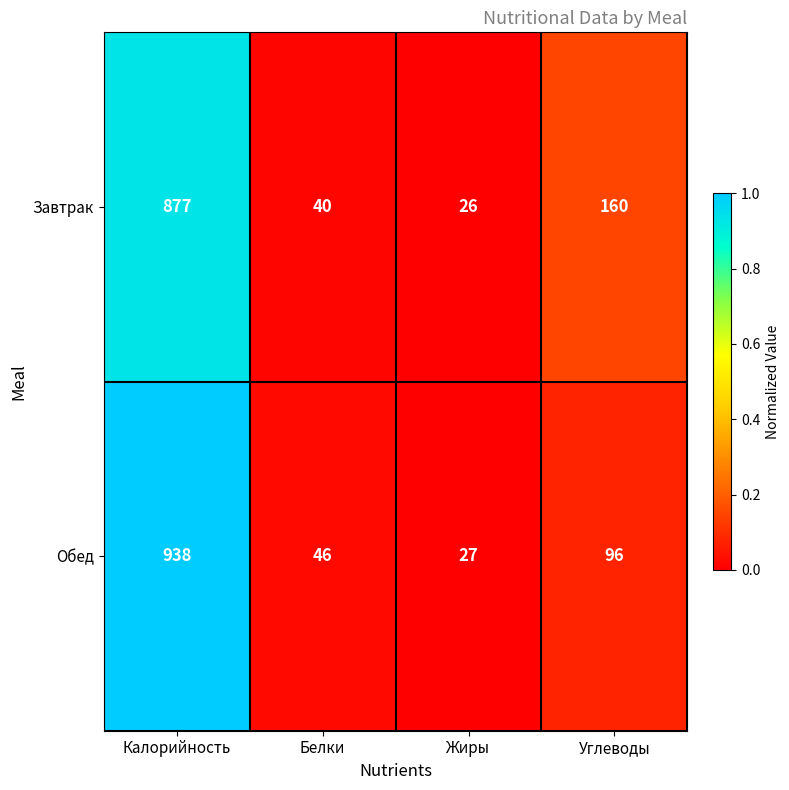

Reading left to right, list all the values displayed in this chart.

Завтрак: Калорийность=877	Белки=40	Жиры=26	Углеводы=160
Обед: Калорийность=938	Белки=46	Жиры=27	Углеводы=96